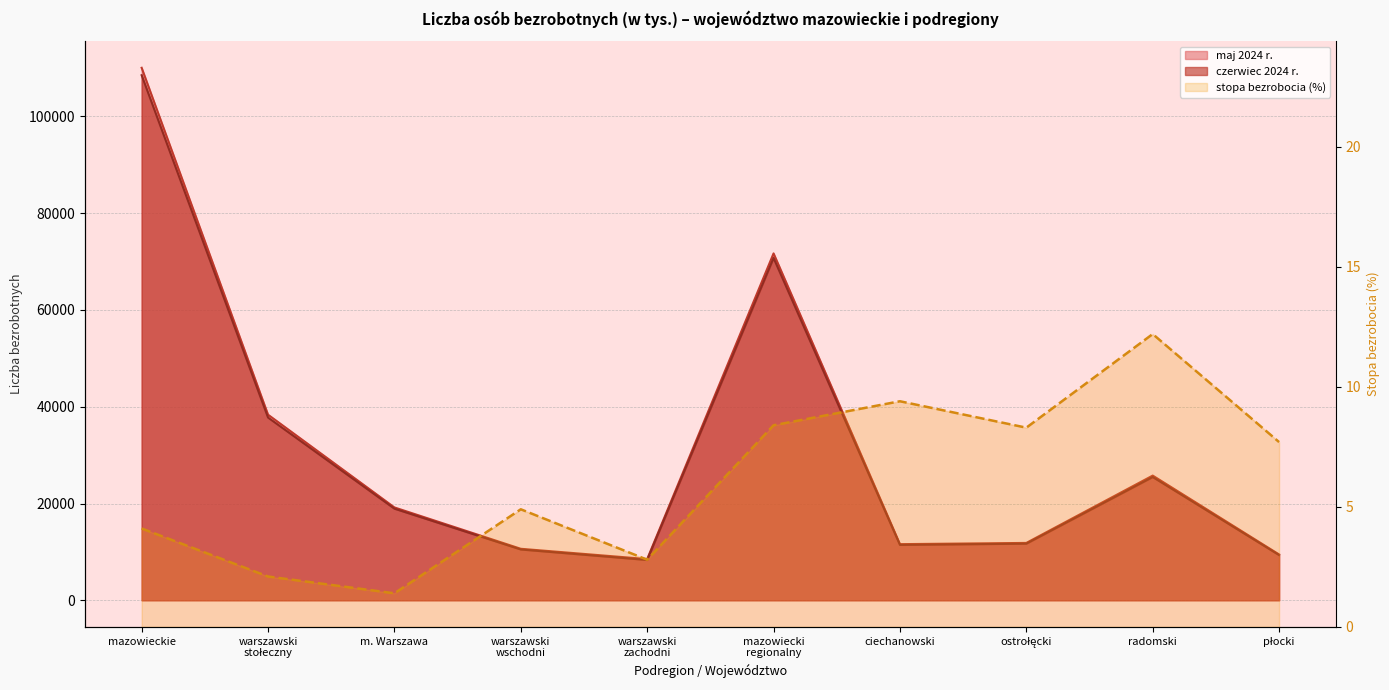

Rank the categories by value from lowest to highest.

m. Warszawa, warszawski
stołeczny, warszawski
zachodni, mazowieckie, warszawski
wschodni, płocki, ostrołęcki, mazowiecki
regionalny, ciechanowski, radomski